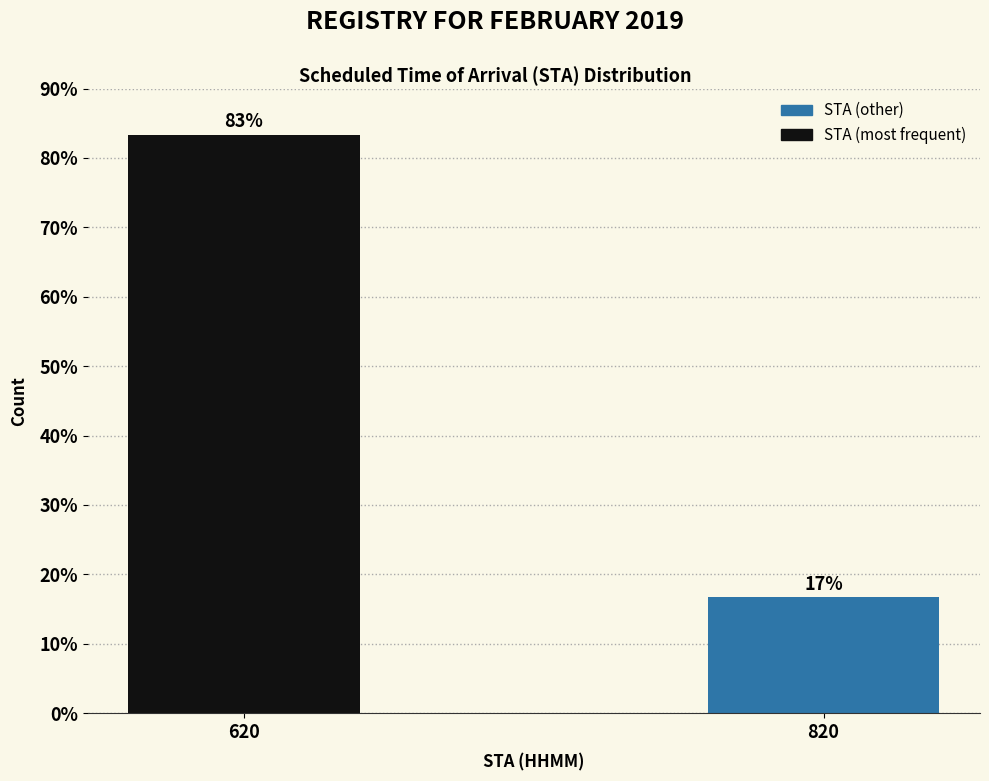

Between 820 and 620, which is larger?

620